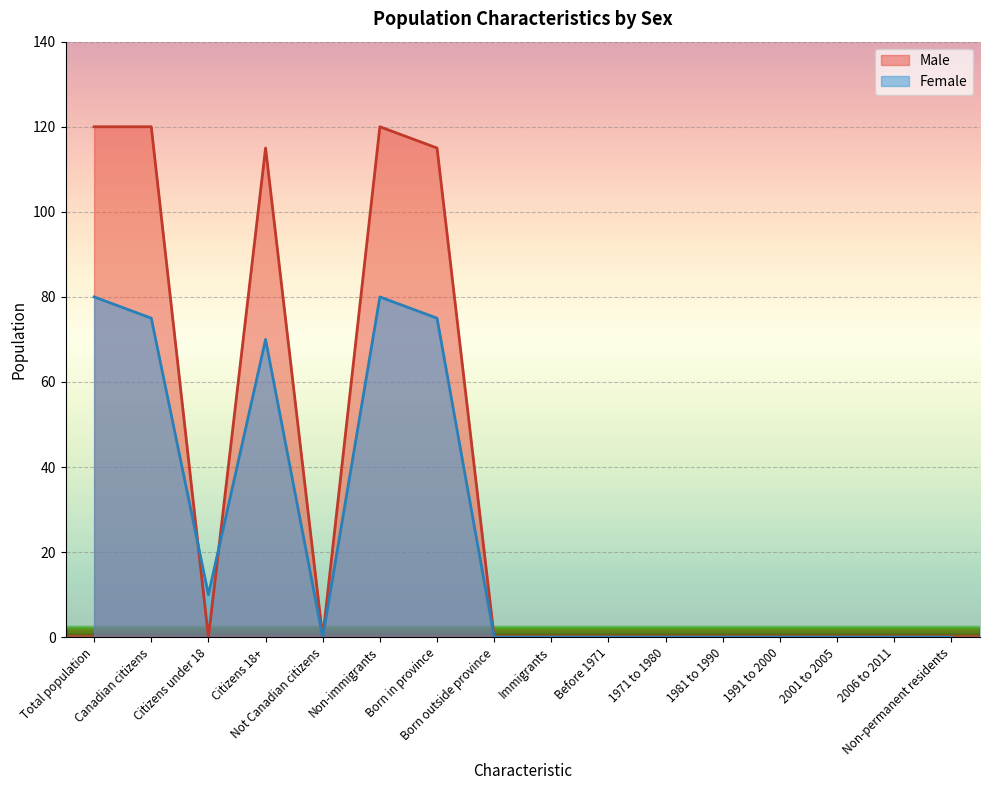

Which series has the largest total across all categories?

Male